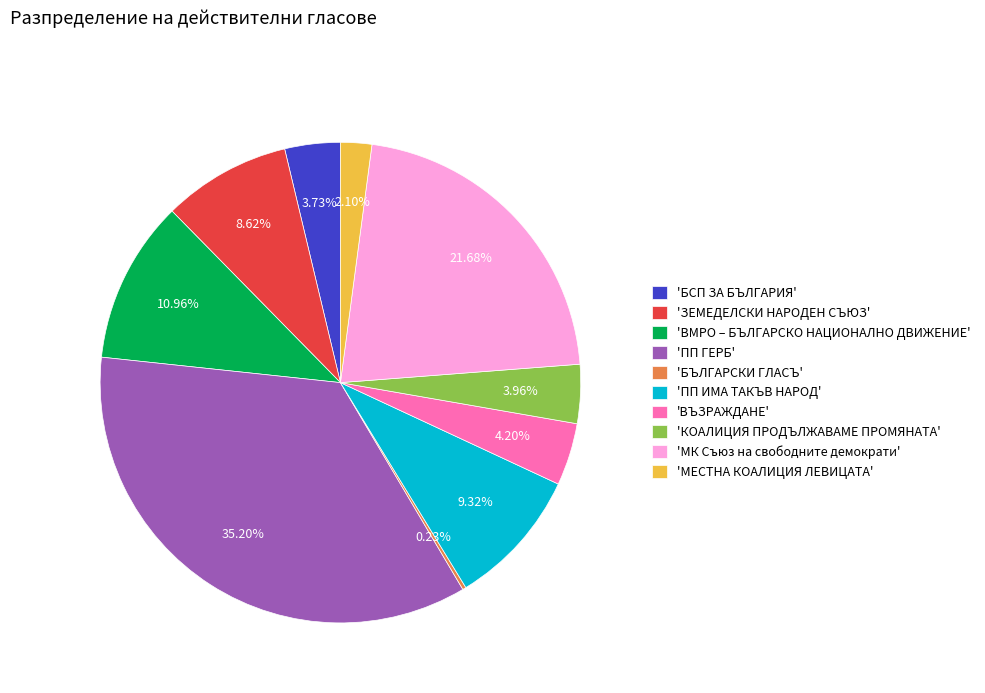

Is the sum of 'КОАЛИЦИЯ ПРОДЪЛЖАВАМЕ ПРОМЯНАТА' and 'МЕСТНА КОАЛИЦИЯ ЛЕВИЦАТА' greater than half?

No